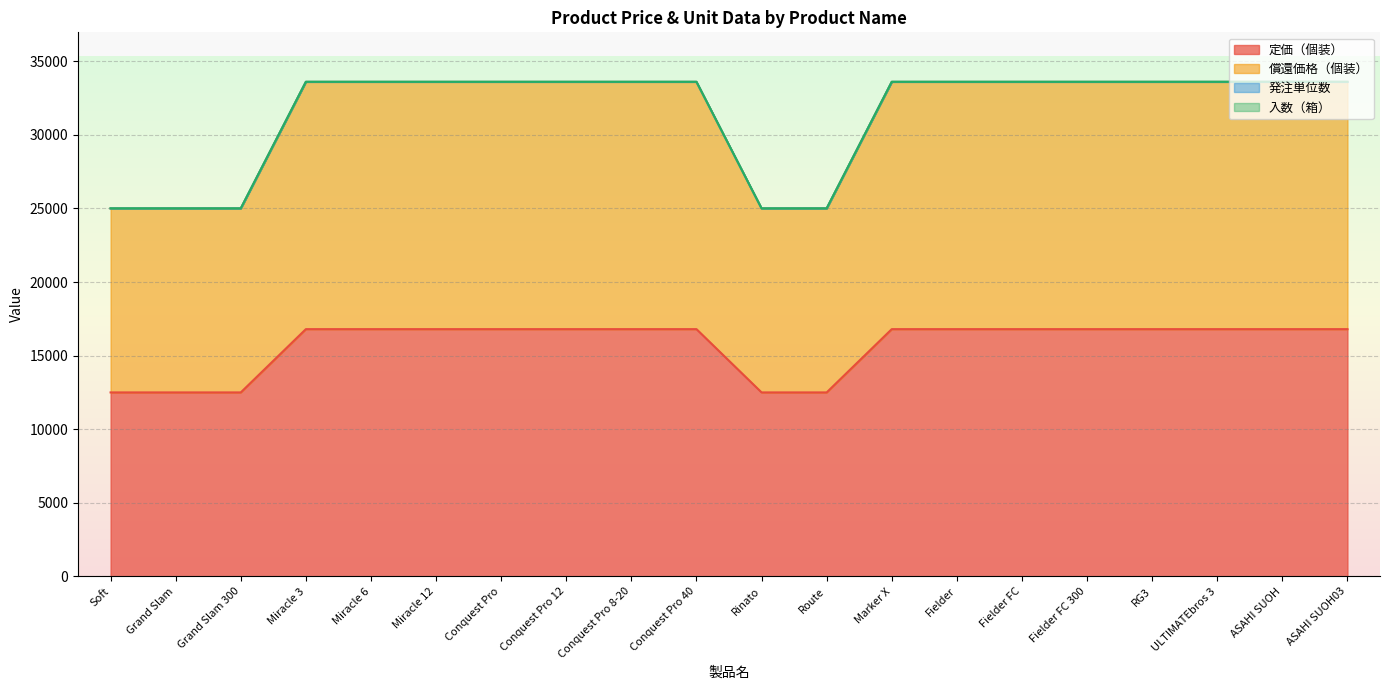

List the labels in order of 定価（個装） value, largest first.

Miracle 3, Miracle 6, Miracle 12, Conquest Pro, Conquest Pro 12, Conquest Pro 8-20, Conquest Pro 40, Marker X, Fielder, Fielder FC, Fielder FC 300, RG3, ULTIMATEbros 3, ASAHI SUOH, ASAHI SUOH03, Soft, Grand Slam, Grand Slam 300, Rinato, Route